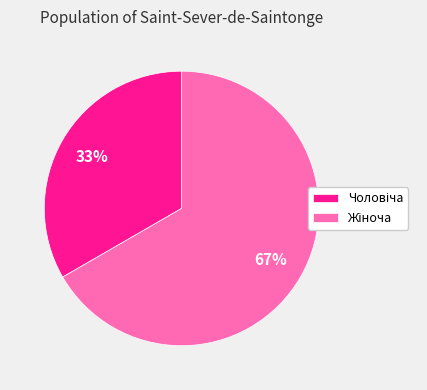

To the nearest percent, what is the average slice percentage?

50%